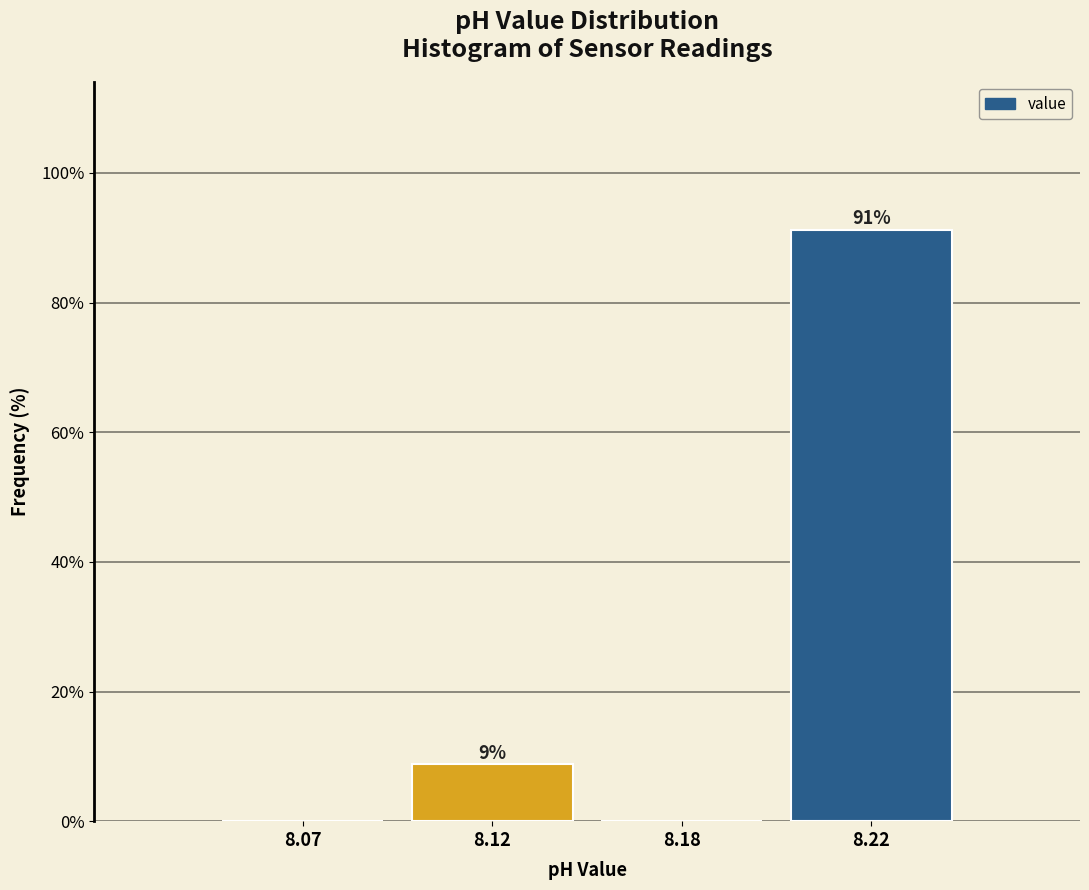

Between 8.07 and 8.22, which is larger?

8.22